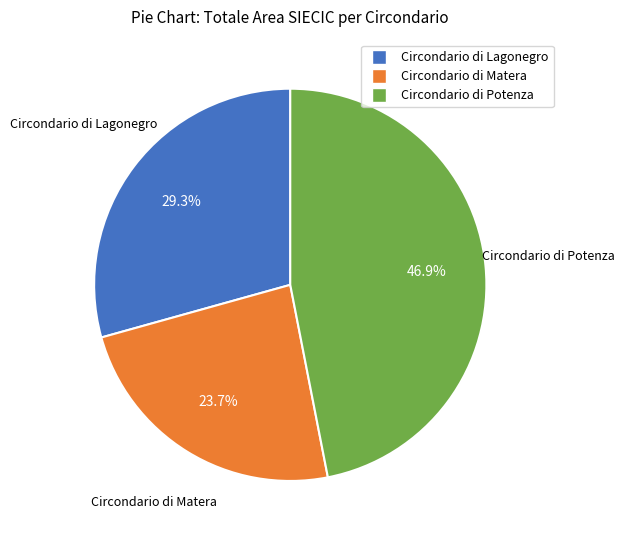

Which category has the biggest portion of the pie?

Circondario di Potenza